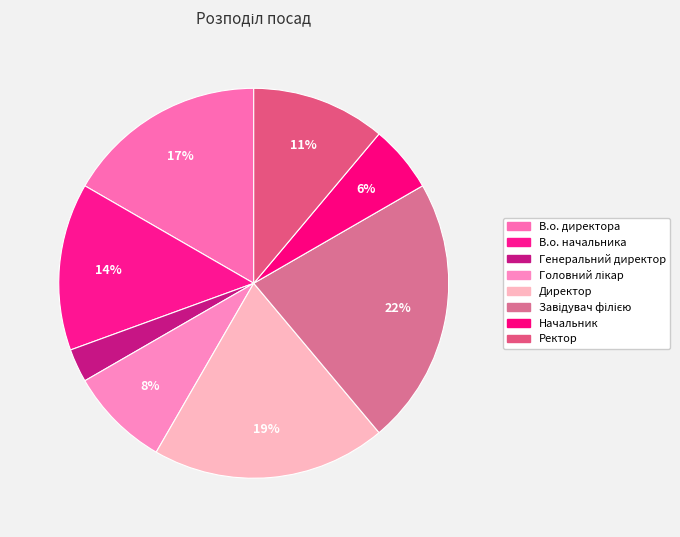

Is the sum of В.о. директора and Начальник greater than half?

No